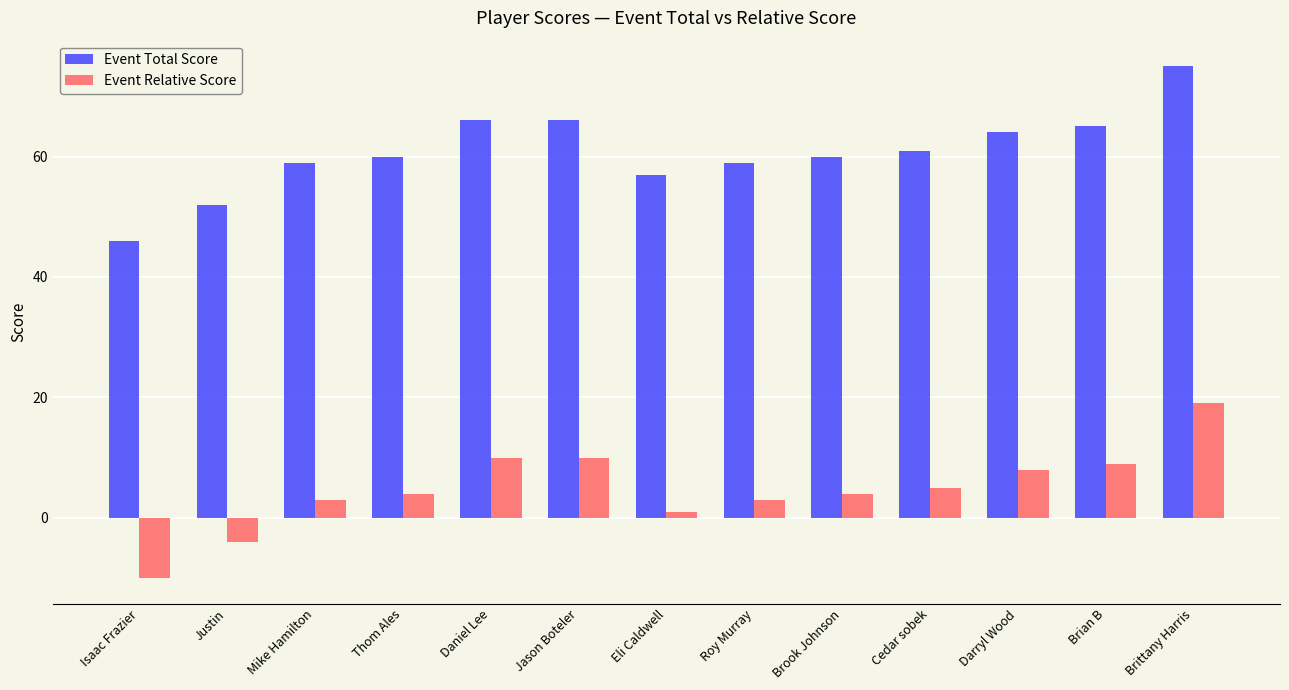

Reading right to left, transcribe all the data shown in this chart.

Event Total Score: Brittany Harris=75	Brian B=65	Darryl Wood=64	Cedar sobek=61	Brook Johnson=60	Roy Murray=59	Eli Caldwell=57	Jason Boteler=66	Daniel Lee=66	Thom Ales=60	Mike Hamilton=59	Justin=52	Isaac Frazier=46
Event Relative Score: Brittany Harris=19	Brian B=9	Darryl Wood=8	Cedar sobek=5	Brook Johnson=4	Roy Murray=3	Eli Caldwell=1	Jason Boteler=10	Daniel Lee=10	Thom Ales=4	Mike Hamilton=3	Justin=-4	Isaac Frazier=-10